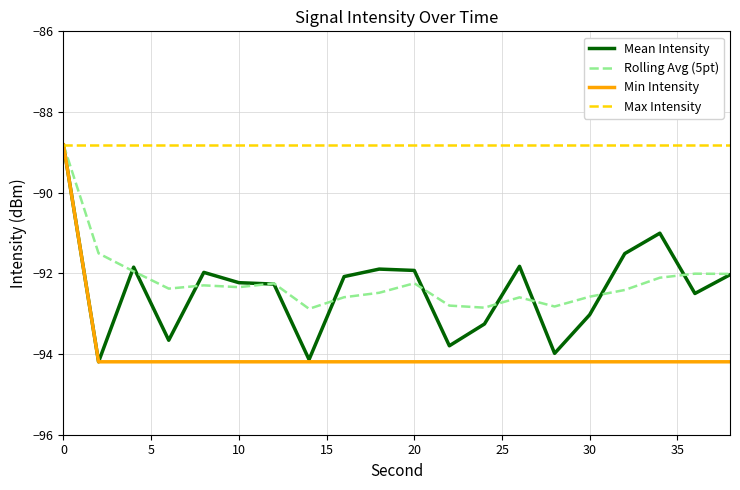

Which series has the largest total across all categories?

Max Intensity